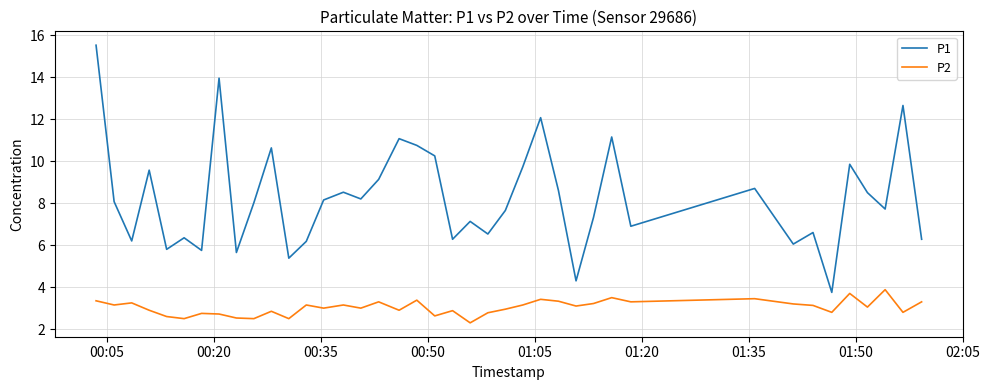

Which series has the widest spread of values?

P1